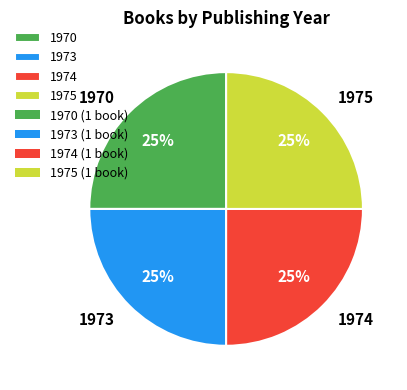

Approximately how many times larger is the value at 1973 compared to 1974?

1.0